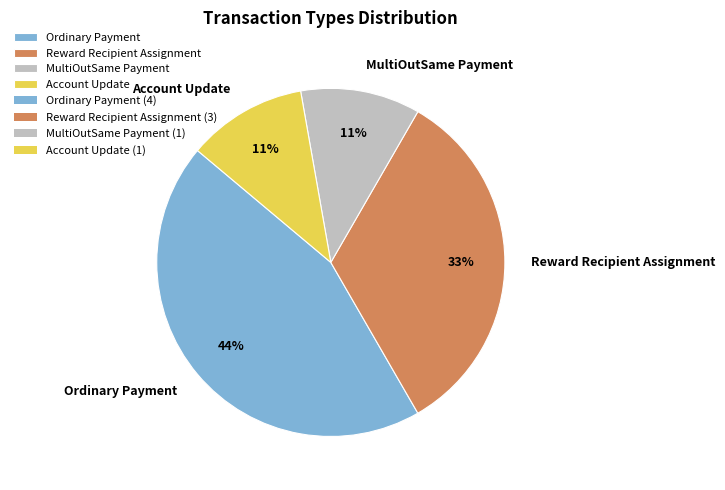

To the nearest percent, what is the difference between the largest and smallest slice percentages?

33%